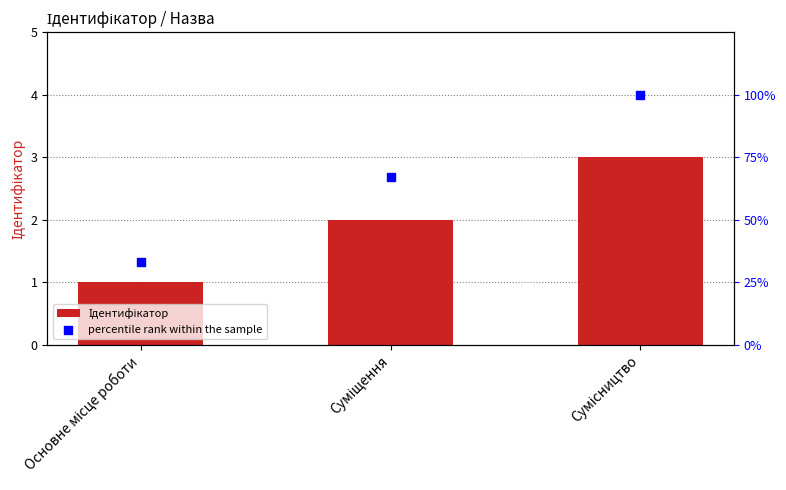

Which series contains the lowest Y value?

Ідентифікатор